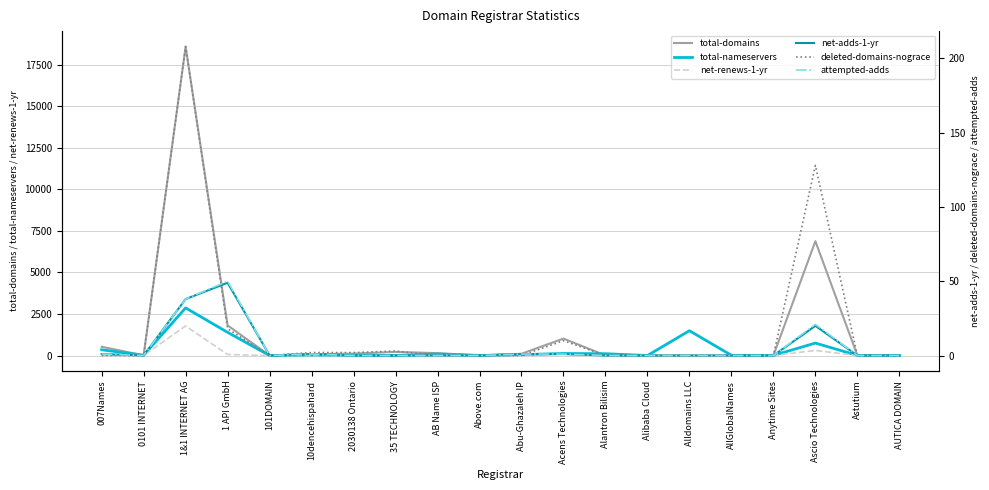

How many interior local peaks does the net-renews-1-yr series have?

5